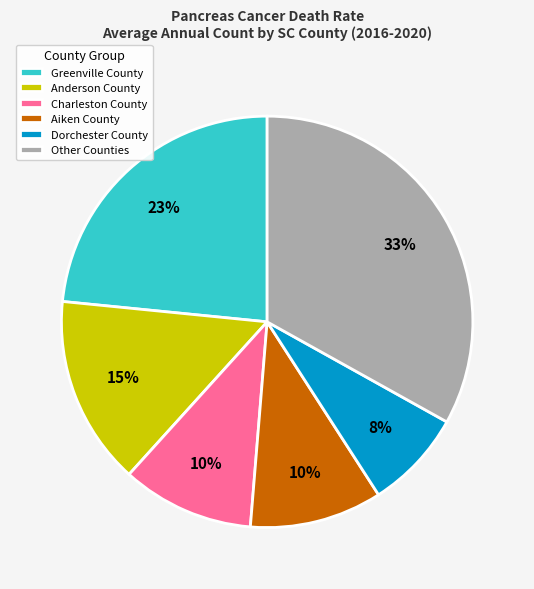

True or false: Charleston County accounts for 10% of the total.

True